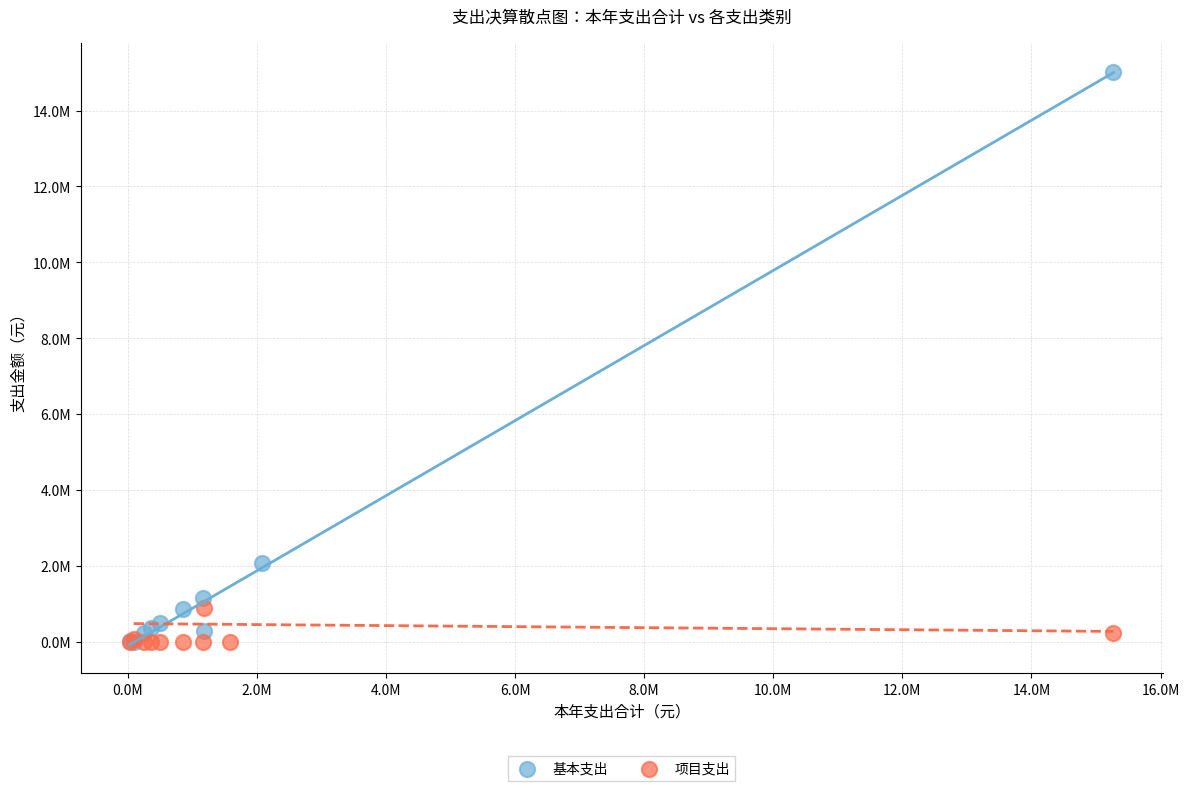

Which series reaches the maximum Y coordinate?

基本支出